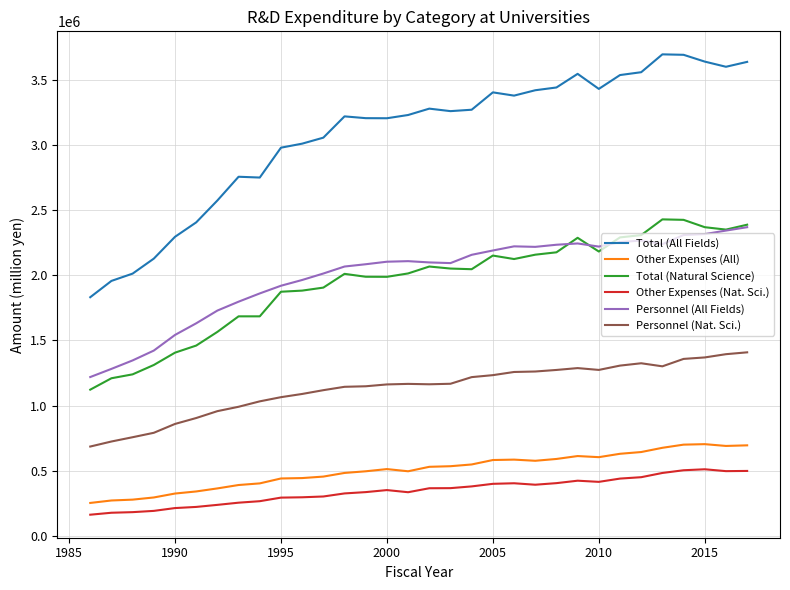

Which series has the widest spread of values?

Total (All Fields)